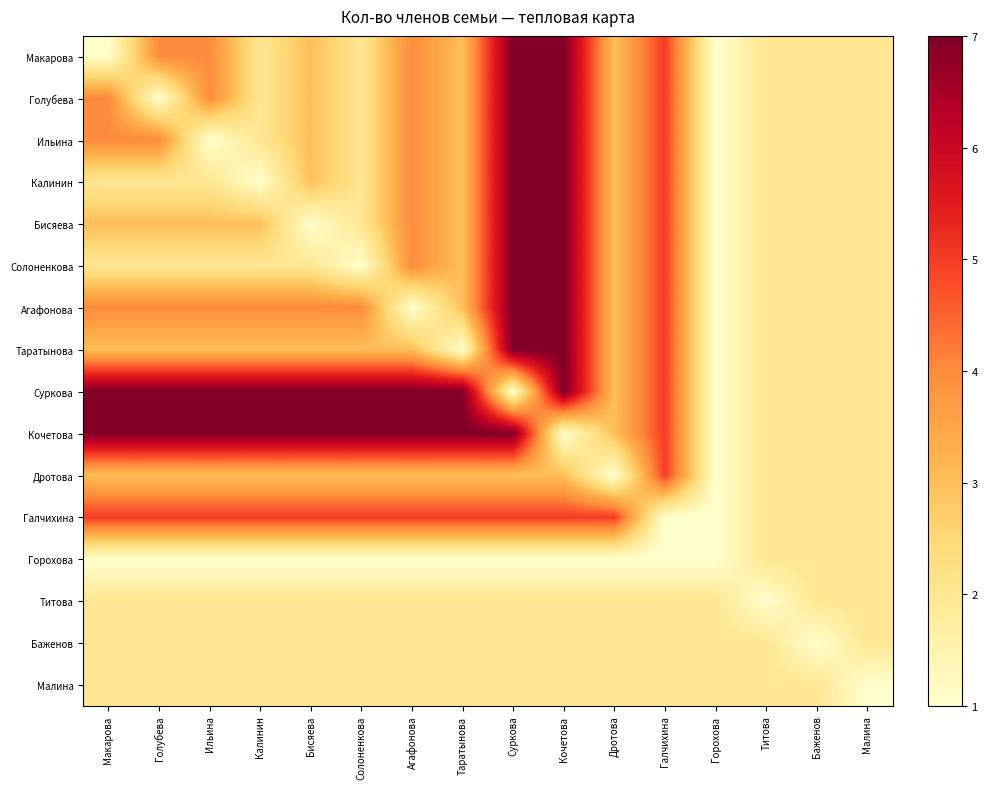

At which category is the sum across all series the highest?

Суркова